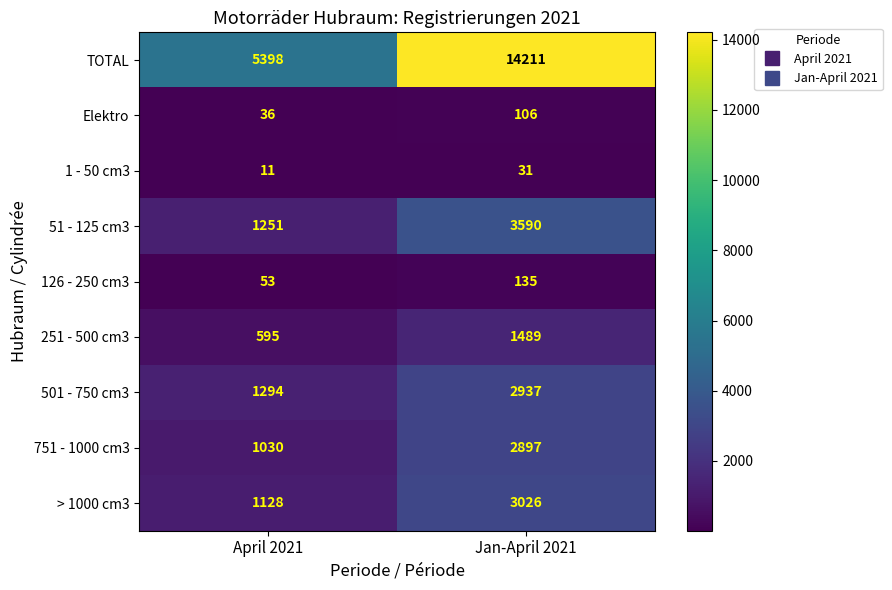

How many series are shown in this chart?

9